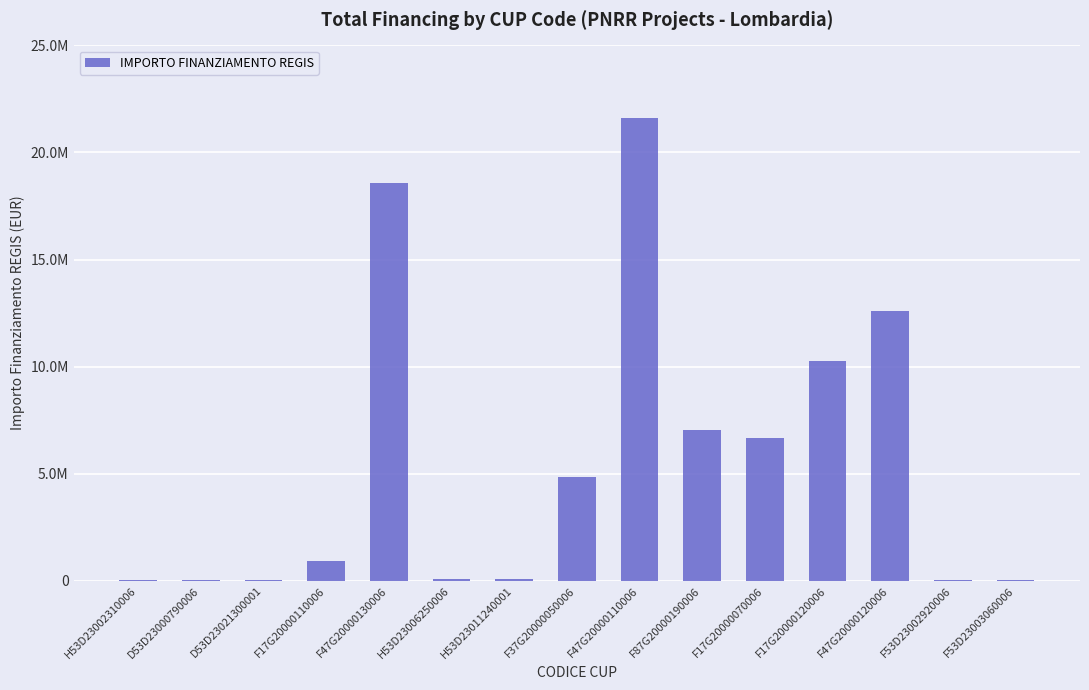

Which category has the lowest value across all series?

D53D23021300001